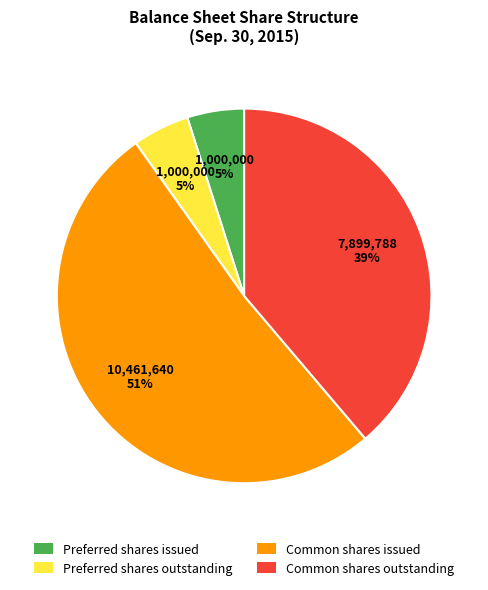

What is the largest slice in the pie chart?

Common shares issued